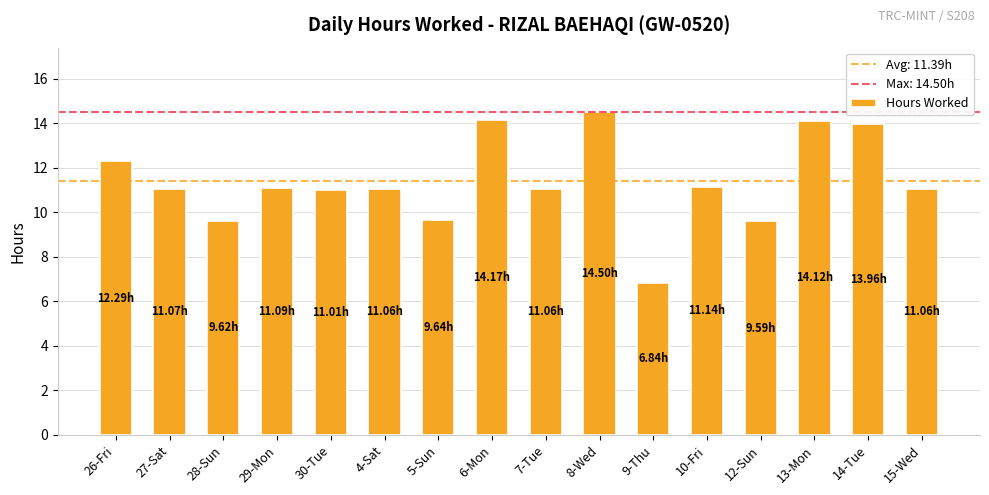

How many categories are shown in the chart?

16